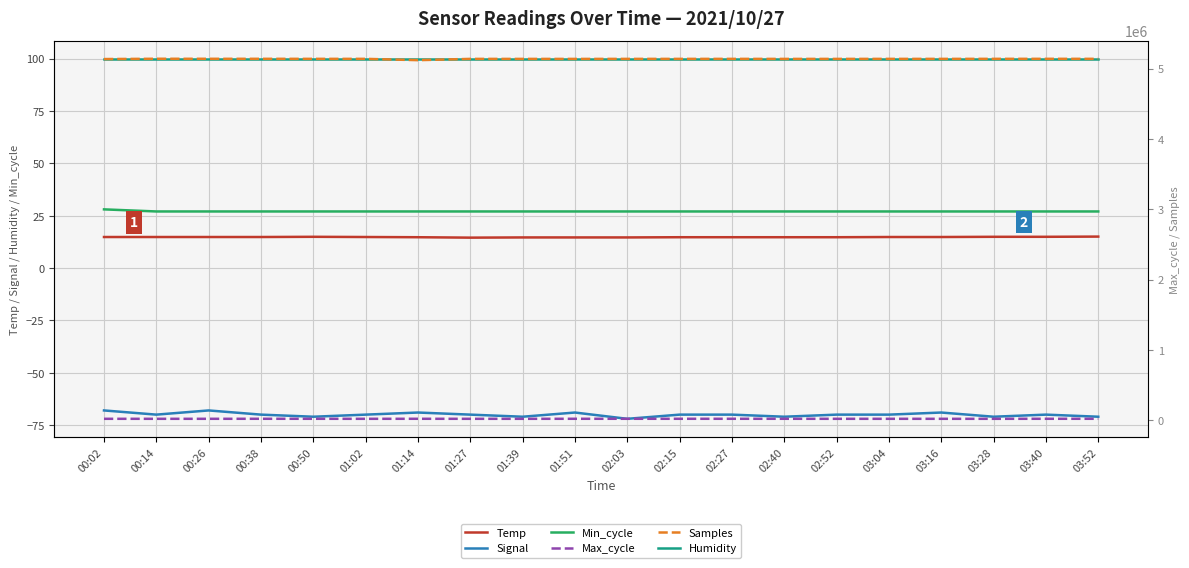

What is the lowest value of the Signal series?

-72.0